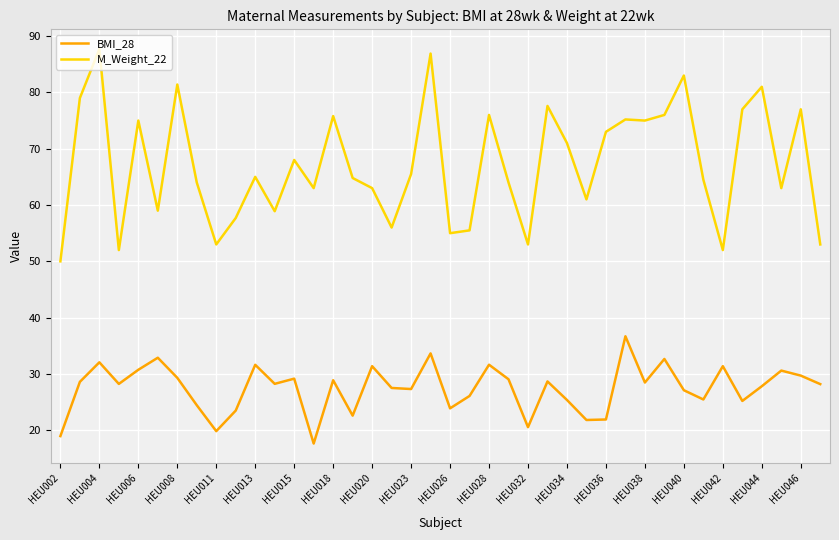

Rank the series by their average value, from lowest to highest.

BMI_28, M_Weight_22